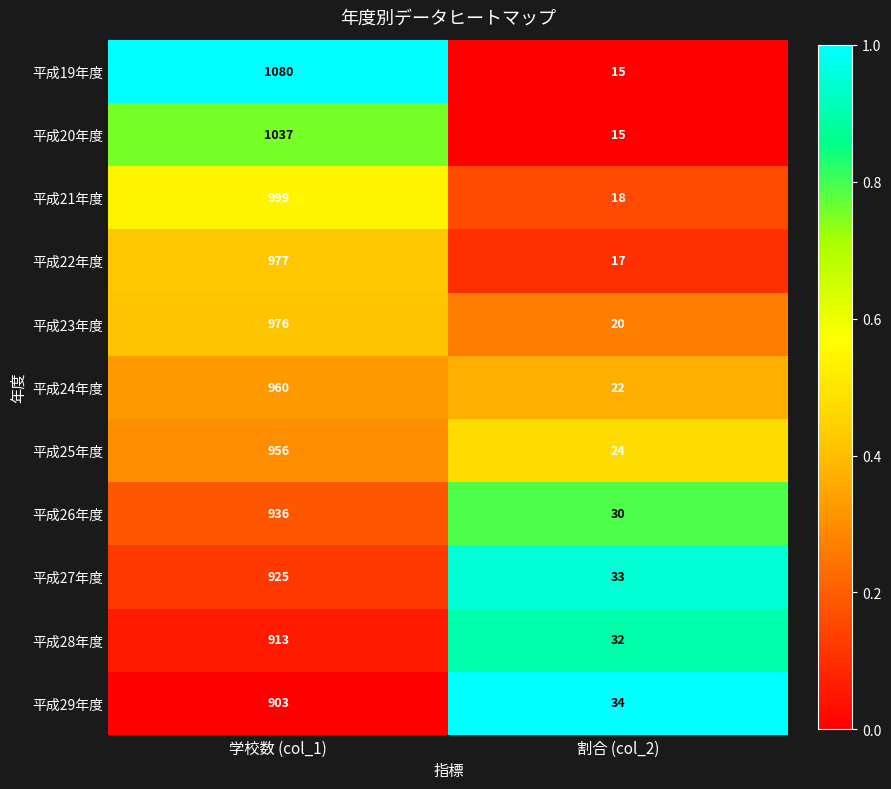

Which category has the highest value across all series?

学校数 (col_1)